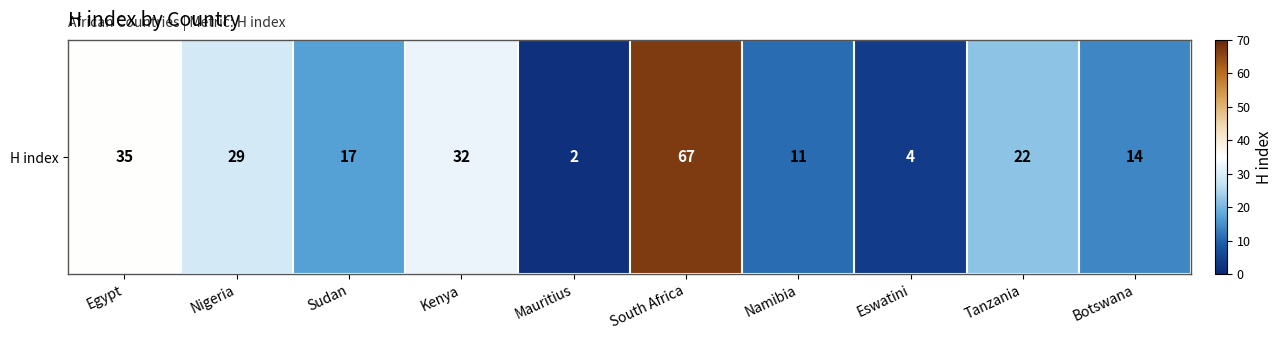

List the labels in order of value, smallest first.

Mauritius, Eswatini, Namibia, Botswana, Sudan, Tanzania, Nigeria, Kenya, Egypt, South Africa